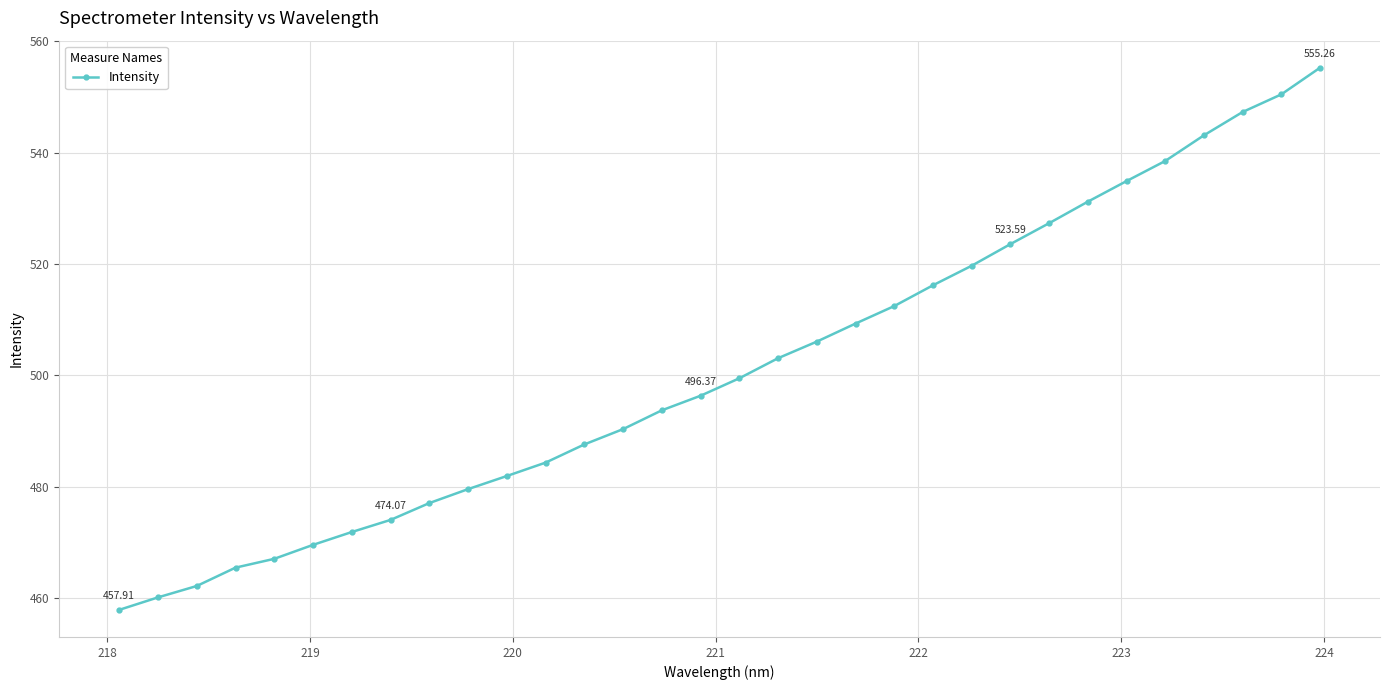

What is the difference between the maximum and minimum values?

97.3